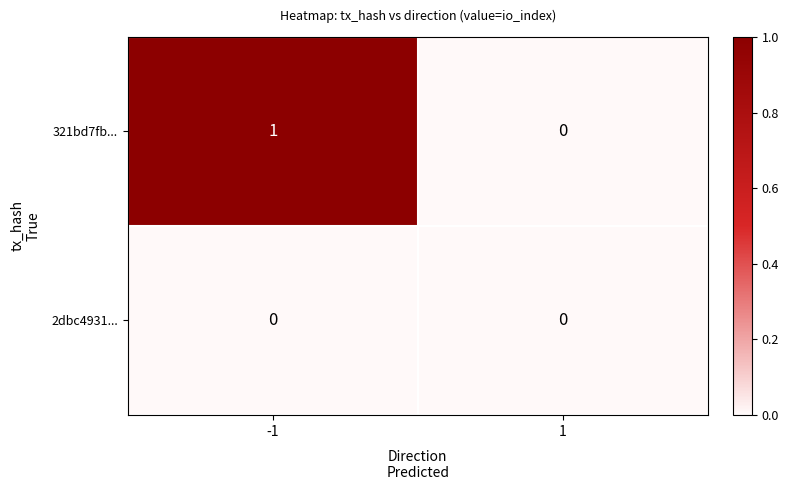

Is the value of 2dbc4931... at 1 greater than the value of 321bd7fb... at -1?

No